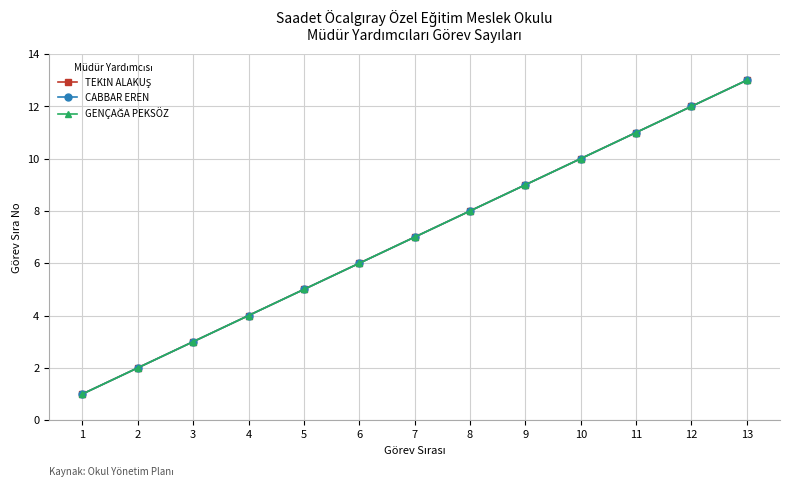

Is this an area chart (filled region under the line)?

No